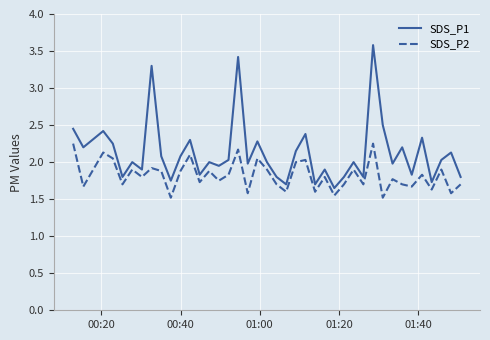

Which series has the largest total across all categories?

SDS_P1